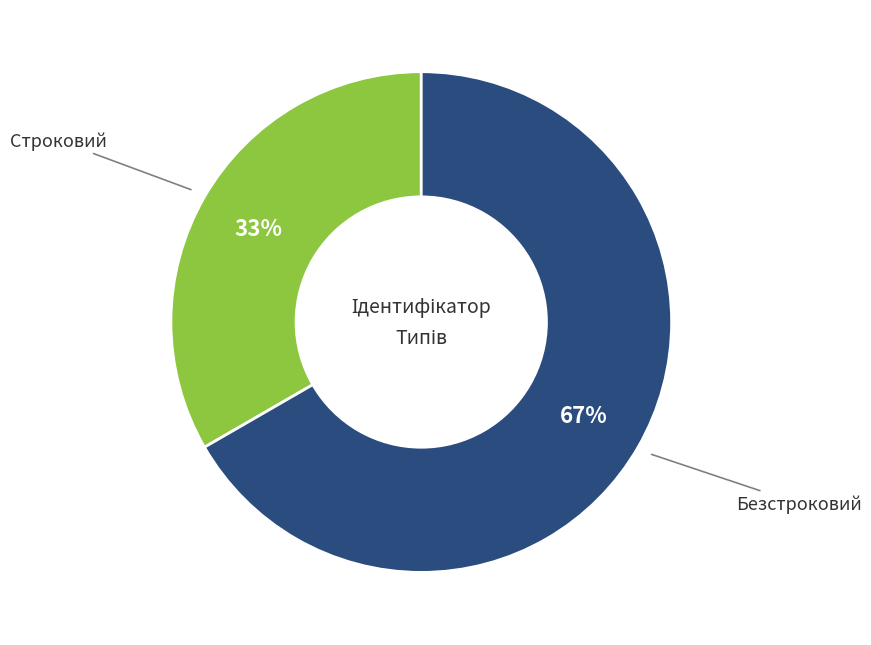

Does any single category account for the majority?

Yes